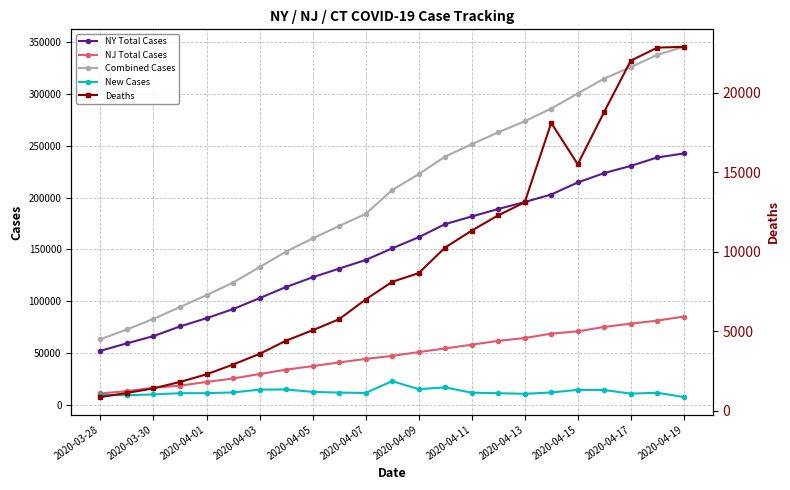

True or false: New Cases and NJ Total Cases cross at least once.

False